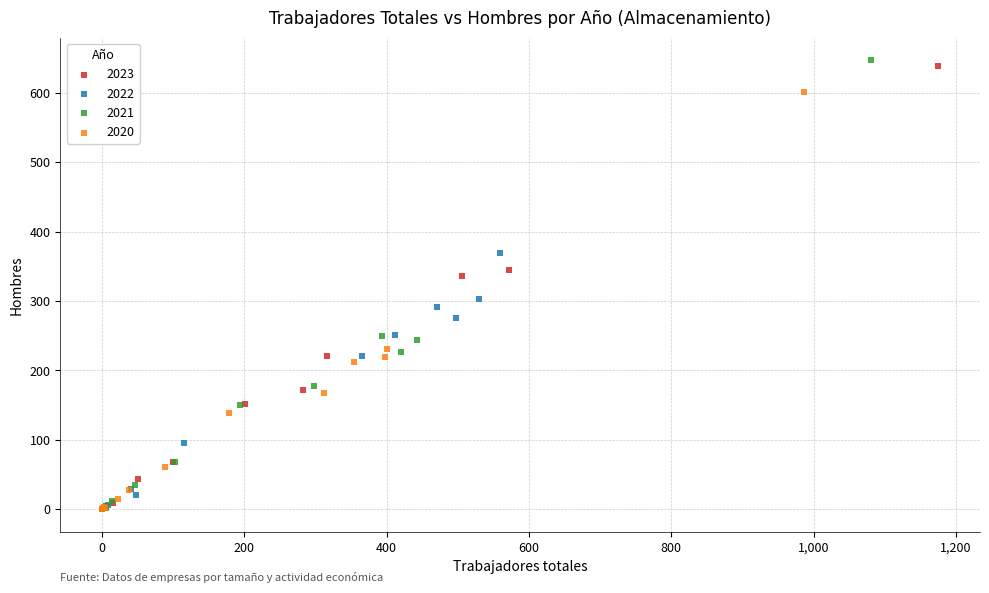

Which series has the largest Y range (max minus min)?

2021